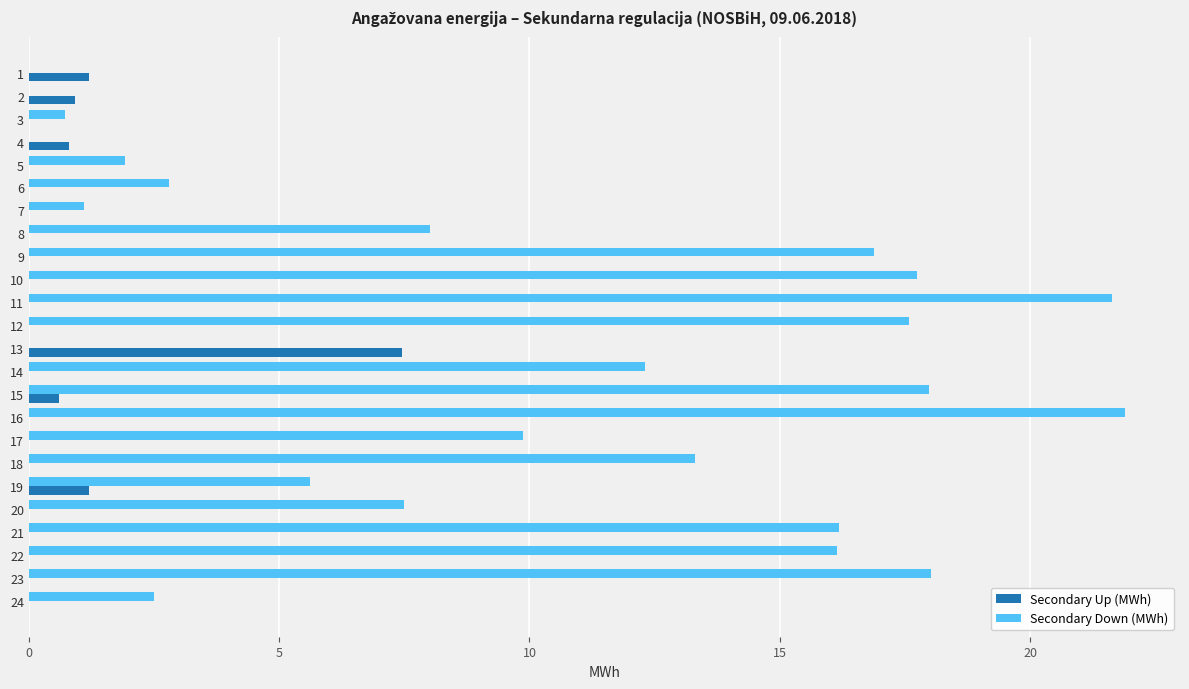

Which series changed the most between 5 and 20?

Secondary Down (MWh)